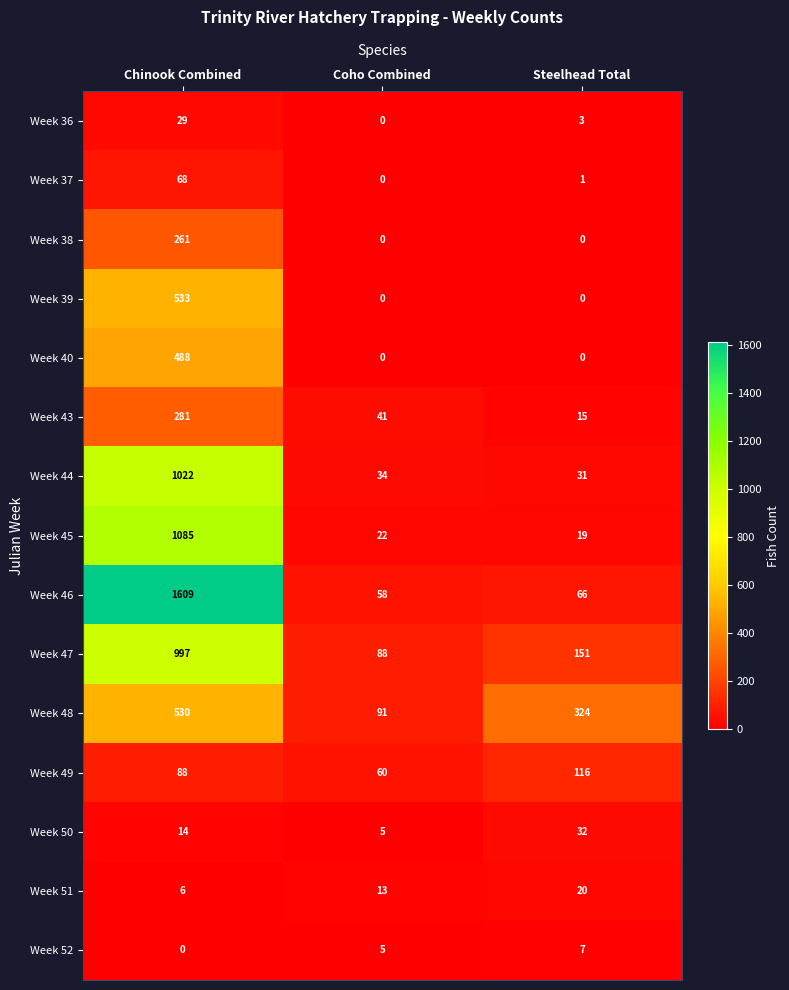

Rank the series by their maximum value, from highest to lowest.

Week 46, Week 45, Week 44, Week 47, Week 39, Week 48, Week 40, Week 43, Week 38, Week 49, Week 37, Week 50, Week 36, Week 51, Week 52